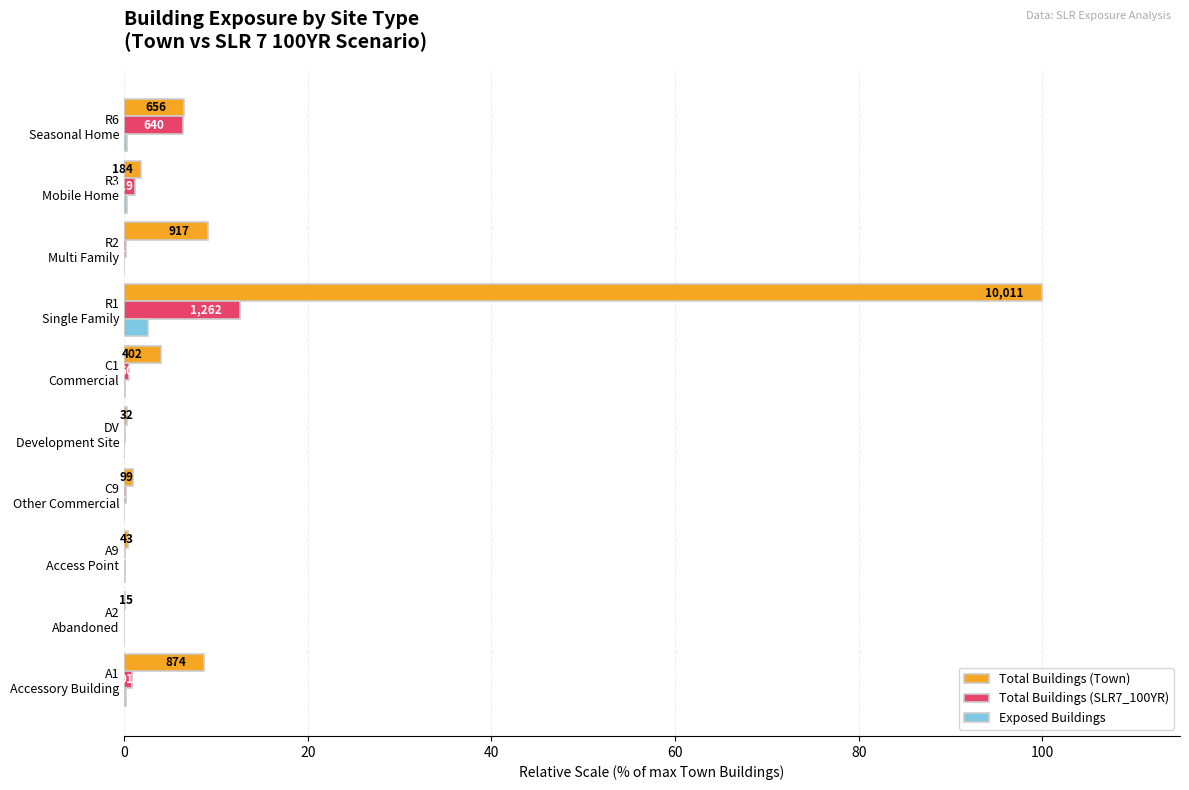

What are all the series names shown in the legend?

Total Buildings (Town), Total Buildings (SLR7_100YR), Exposed Buildings